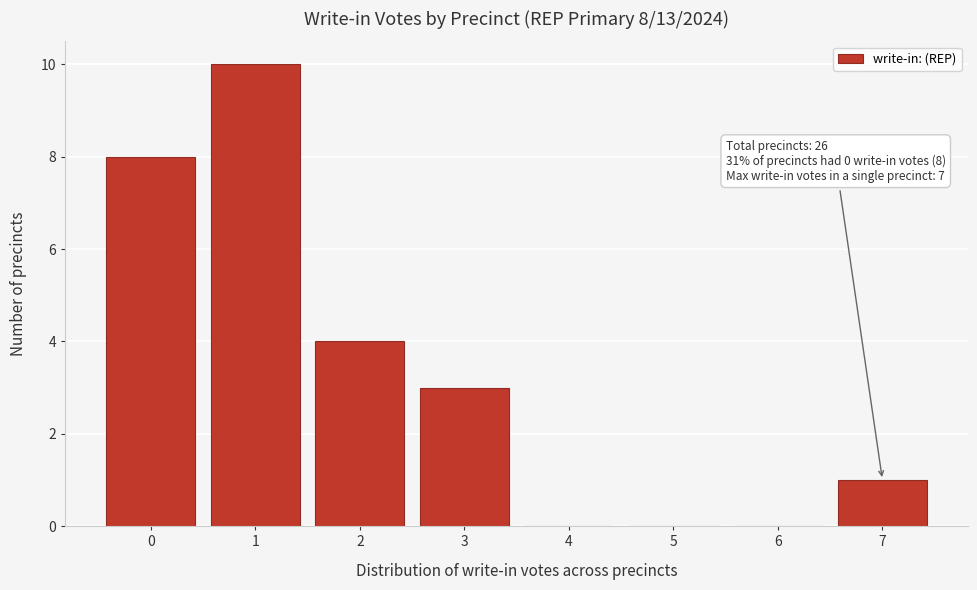

Which range on the x-axis has the tallest bar?

0.5 to 1.5